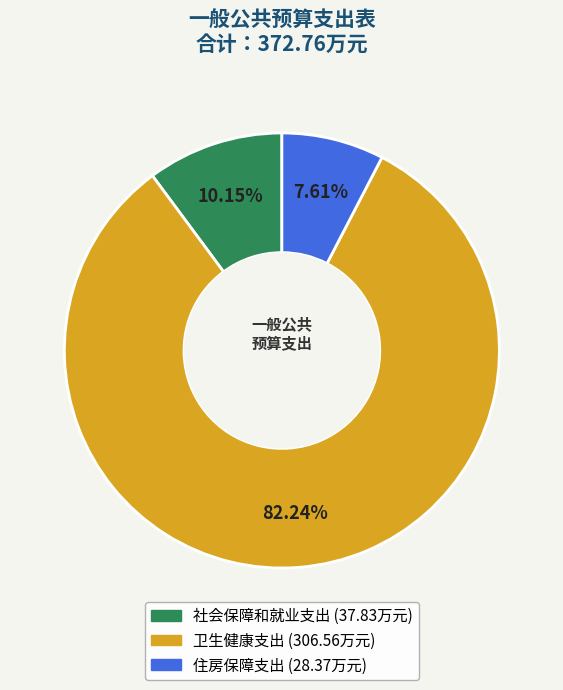

How many slices are in this pie chart?

3